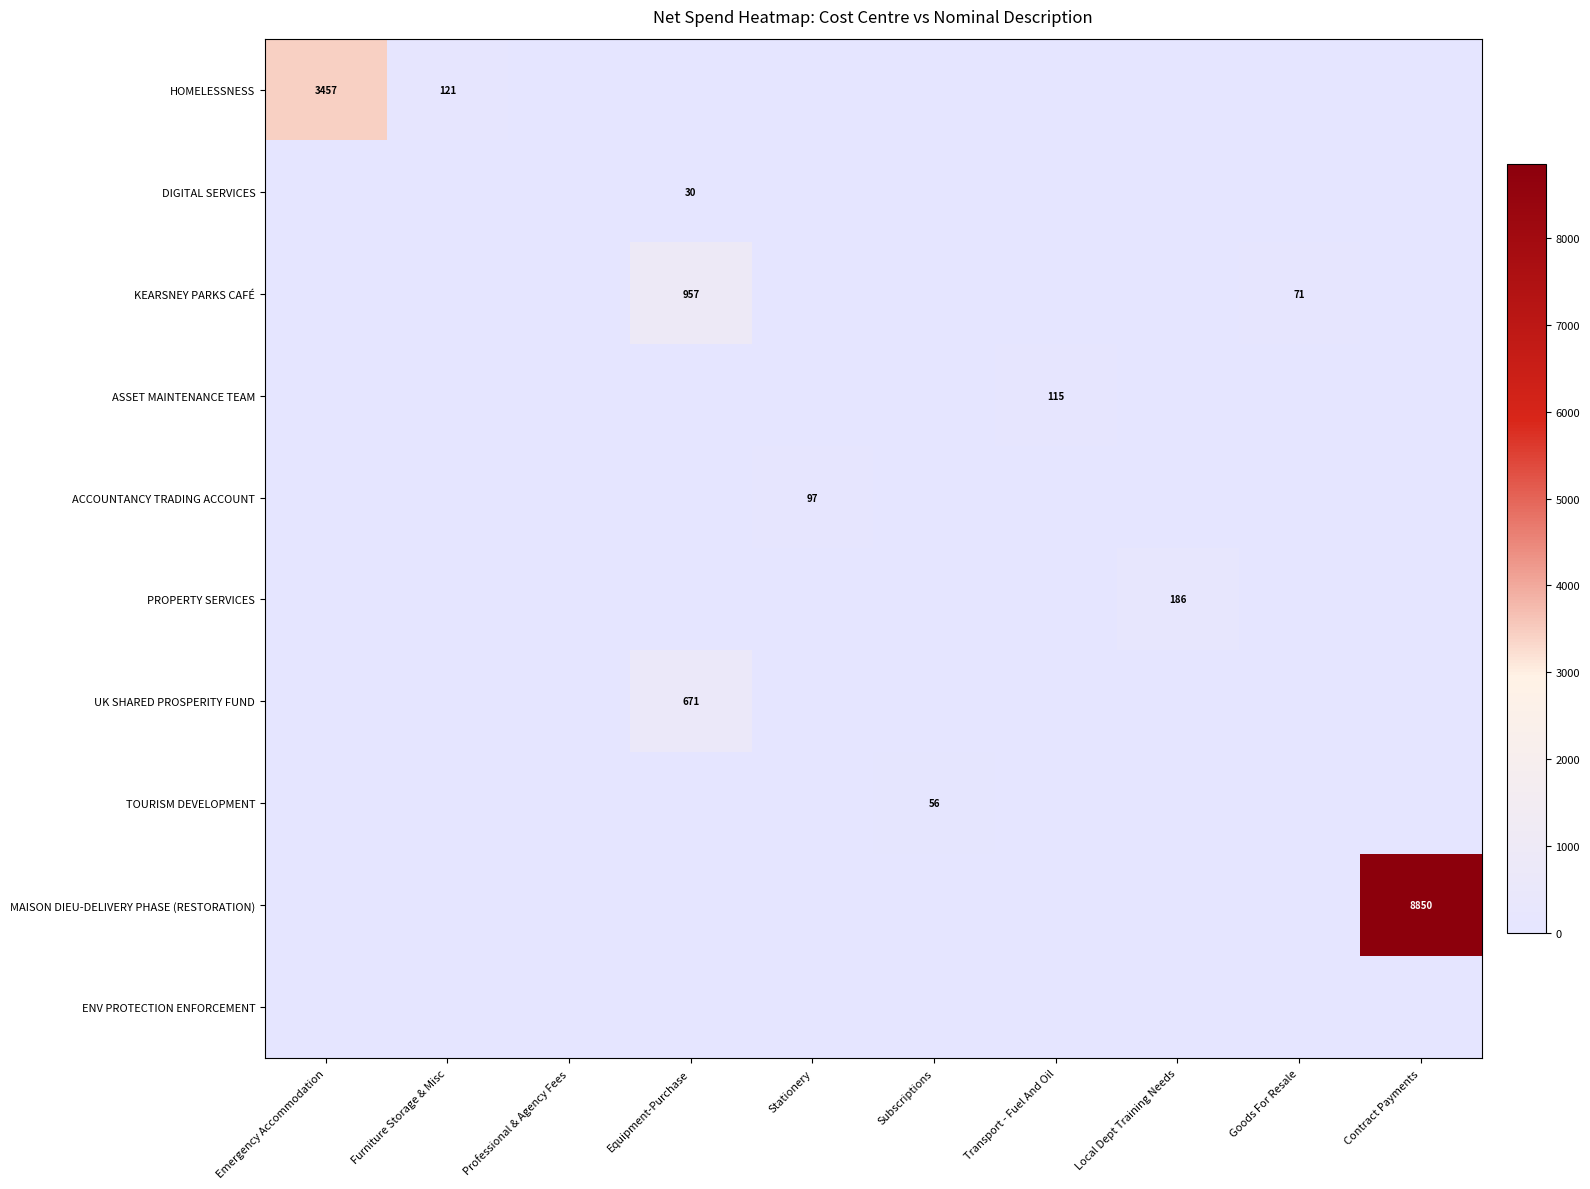

The value of DIGITAL SERVICES at Equipment-Purchase is 7. True or false?

False